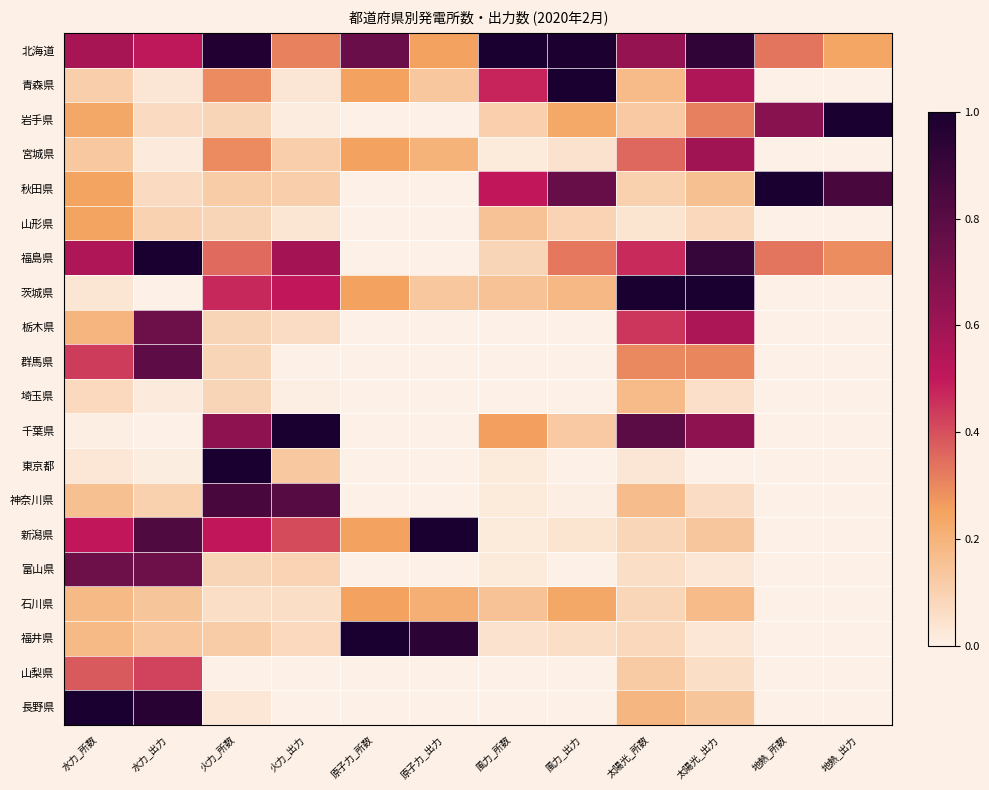

At how many categories does at least one series exceed 0?

12